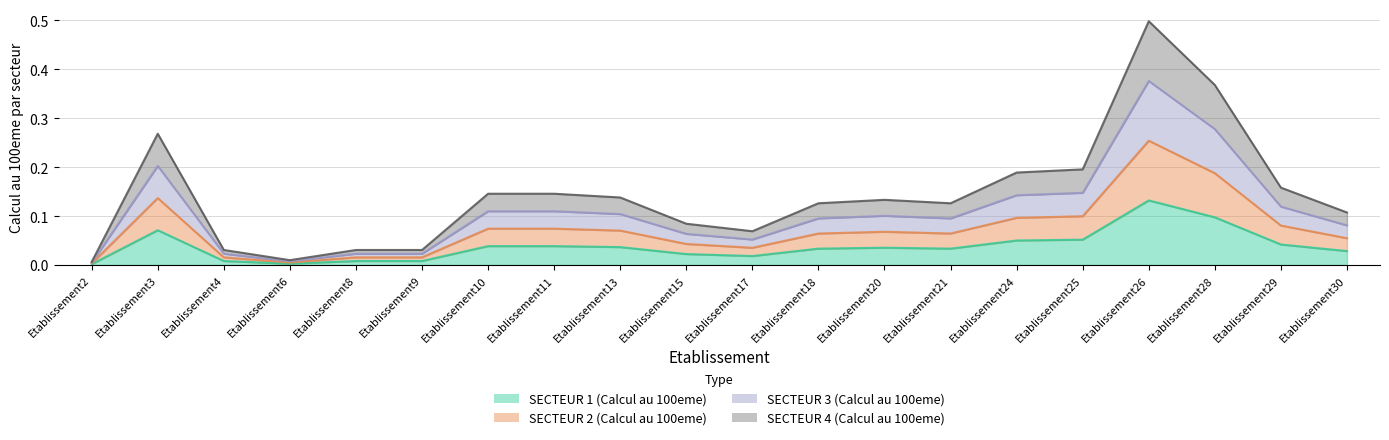

List the series in order of their peak value, lowest first.

SECTEUR 1 (Calcul au 100eme), SECTEUR 2 (Calcul au 100eme), SECTEUR 3 (Calcul au 100eme), SECTEUR 4 (Calcul au 100eme)